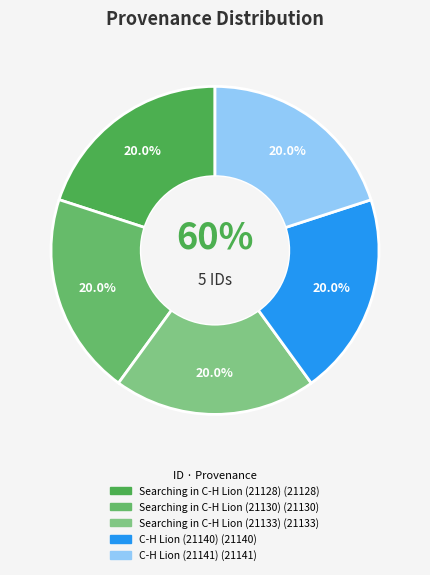

How much of the chart is everything except Searching in C-H Lion (21128)?

80.0%